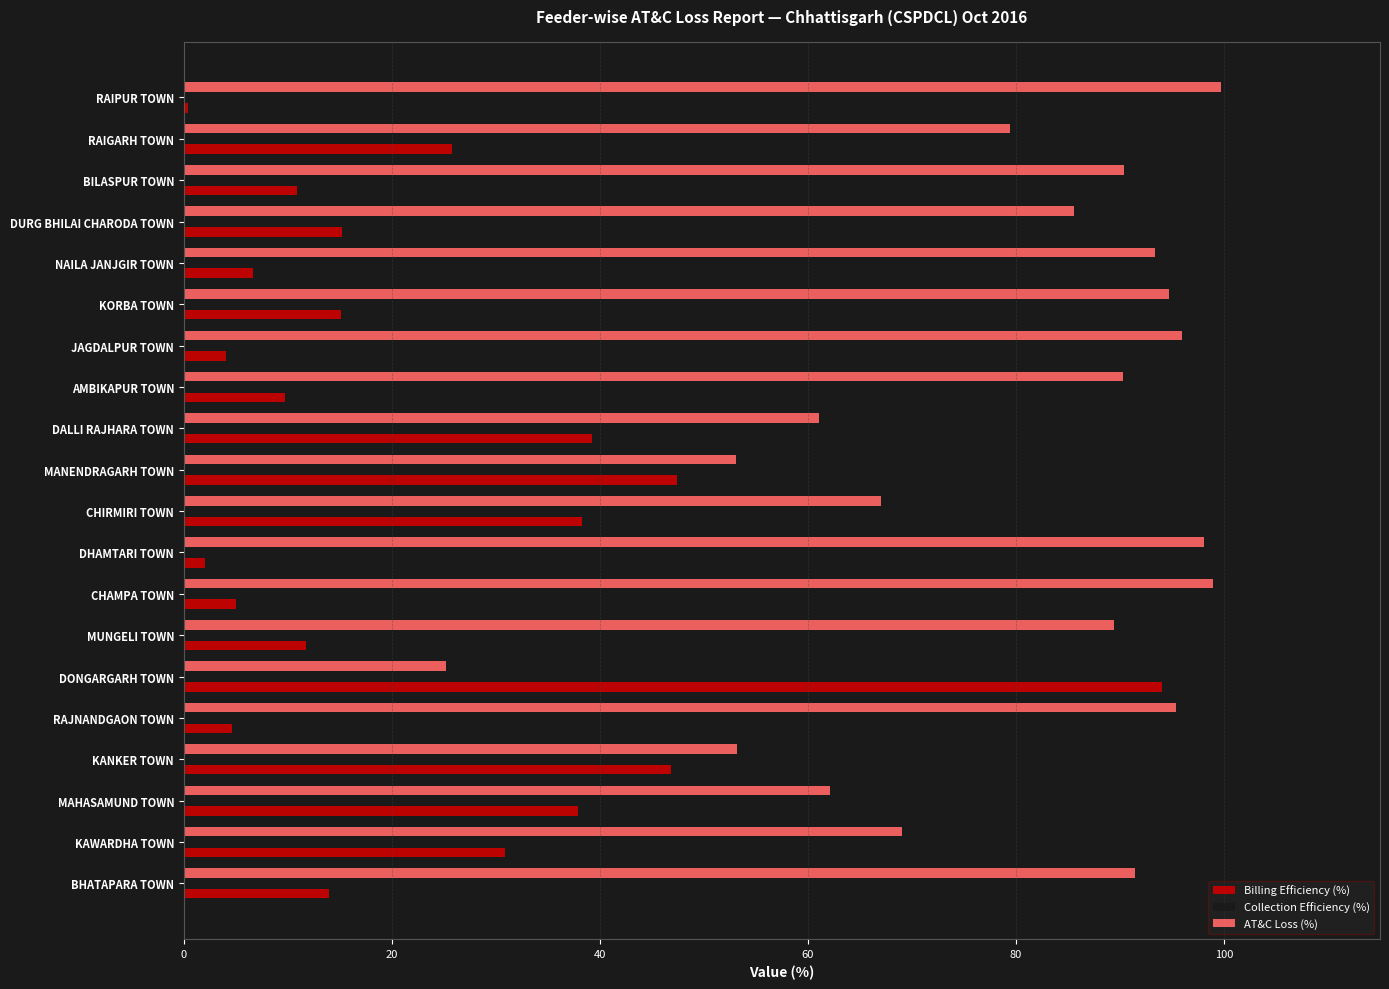

Which series has the widest spread of values?

Billing Efficiency (%)